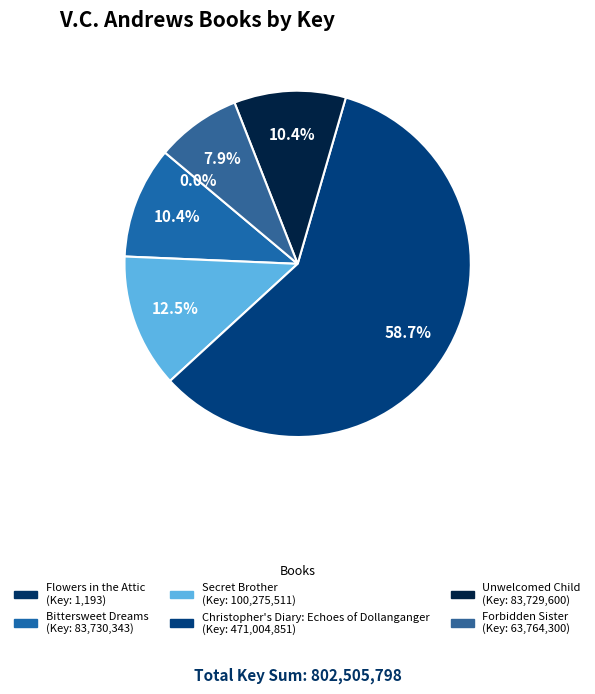

To the nearest percent, what percentage of the pie is Bittersweet Dreams?

10%